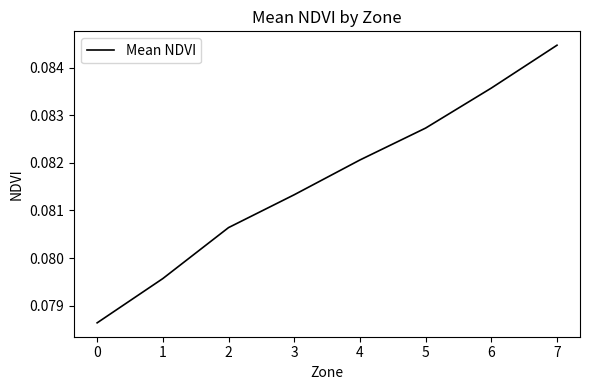

How many lines are shown in the chart?

1